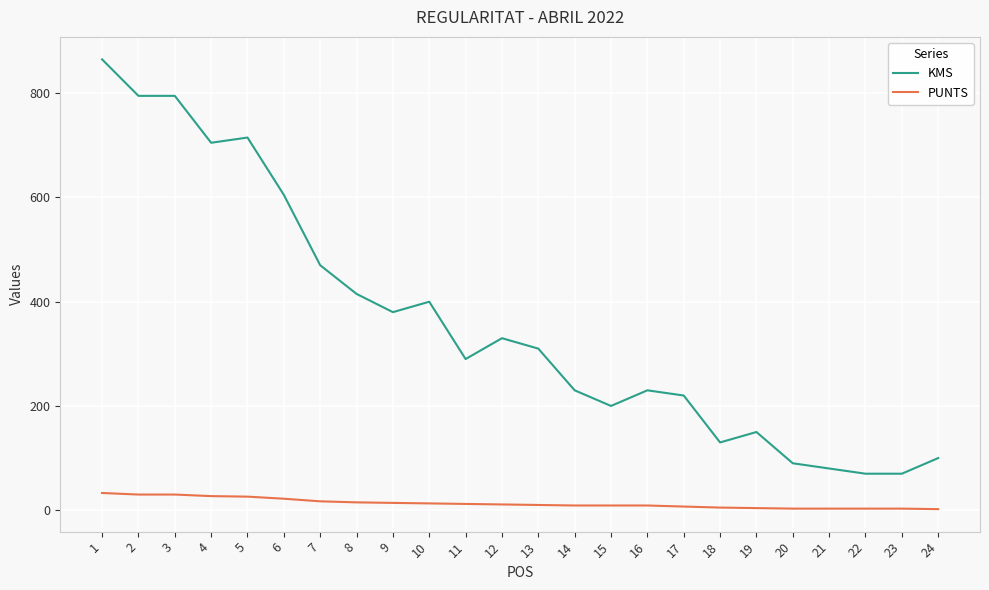

What is the minimum value for KMS?

70